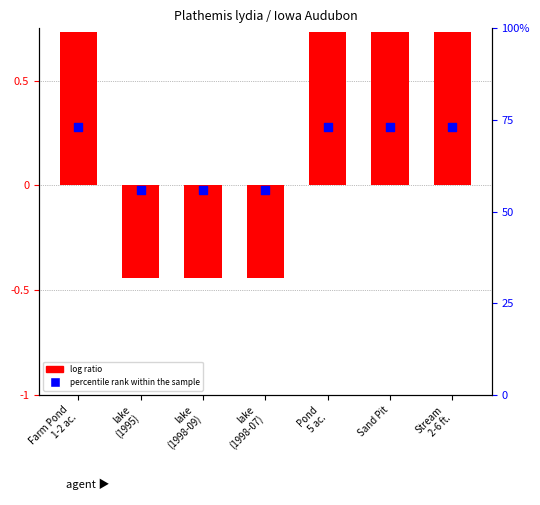

Which series contains the highest Y value?

percentile rank within the sample